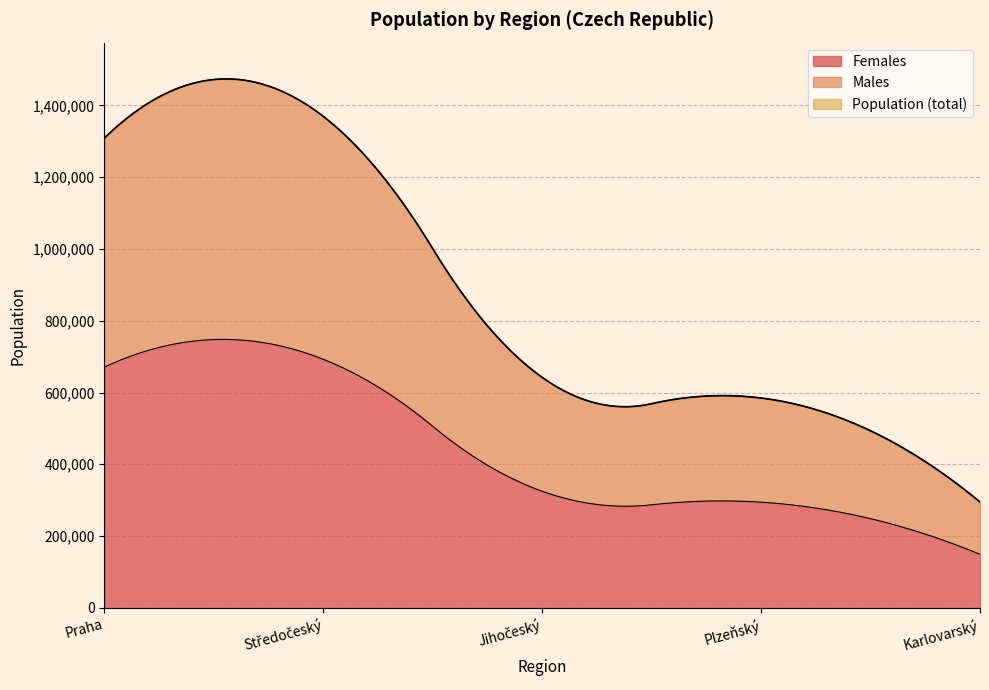

The value of Females at Jihočeský is 324865. True or false?

True